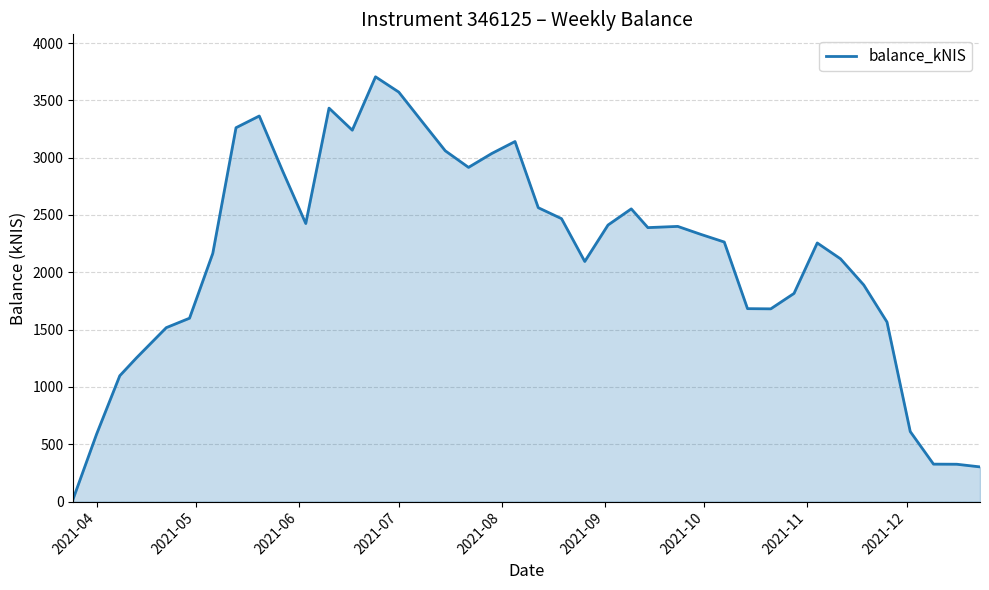

What is the maximum value shown in the chart?

3705.3